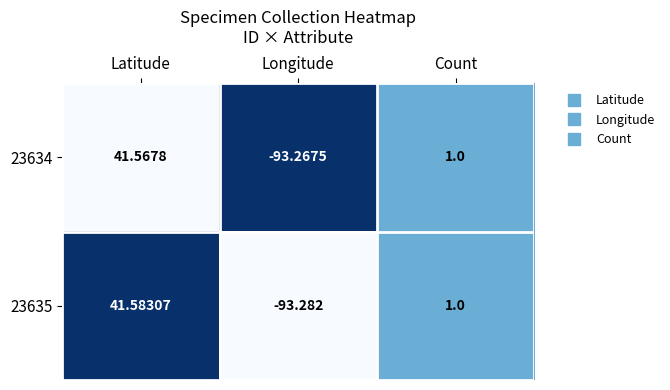

At which category is the sum across all series the highest?

Latitude